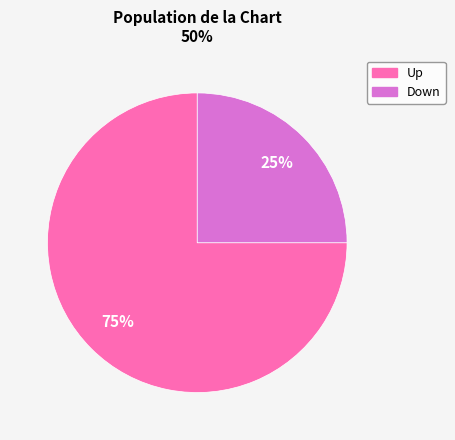

To the nearest percent, what is the average slice percentage?

50%